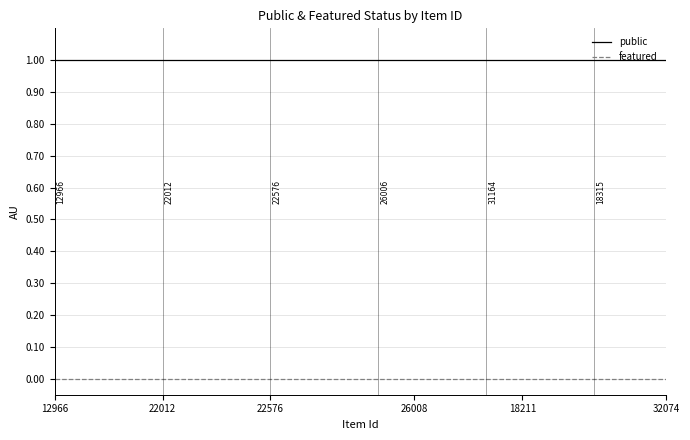

True or false: featured and public intersect in this chart.

False